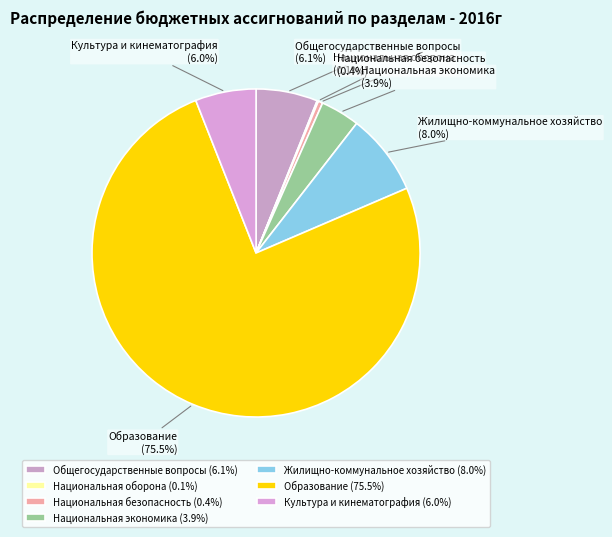

Is it true that Общегосударственные вопросы is 14% of the pie?

False